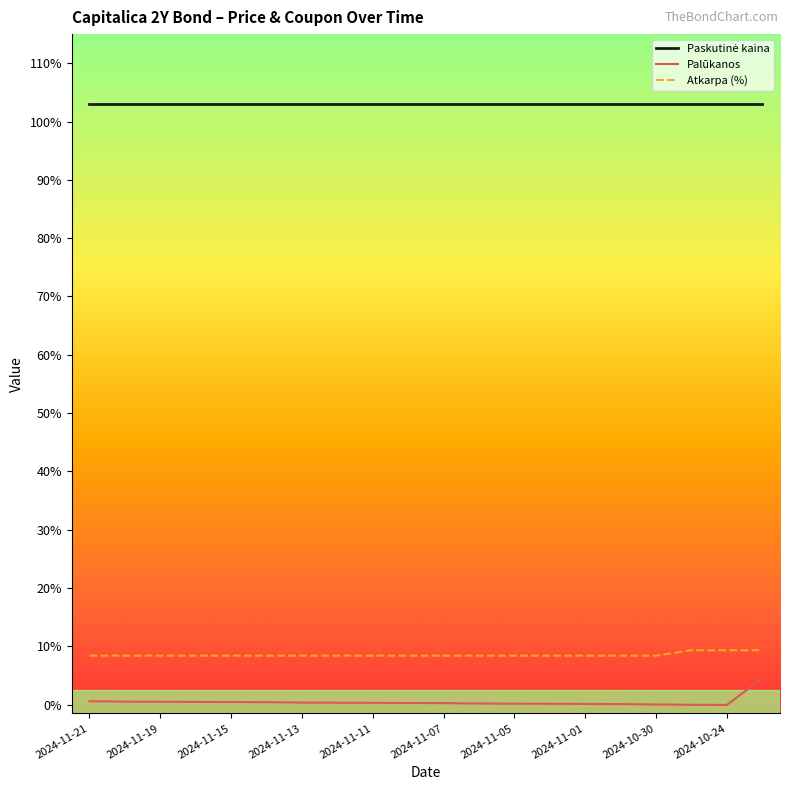

True or false: Palūkanos and Atkarpa (%) cross at least once.

False